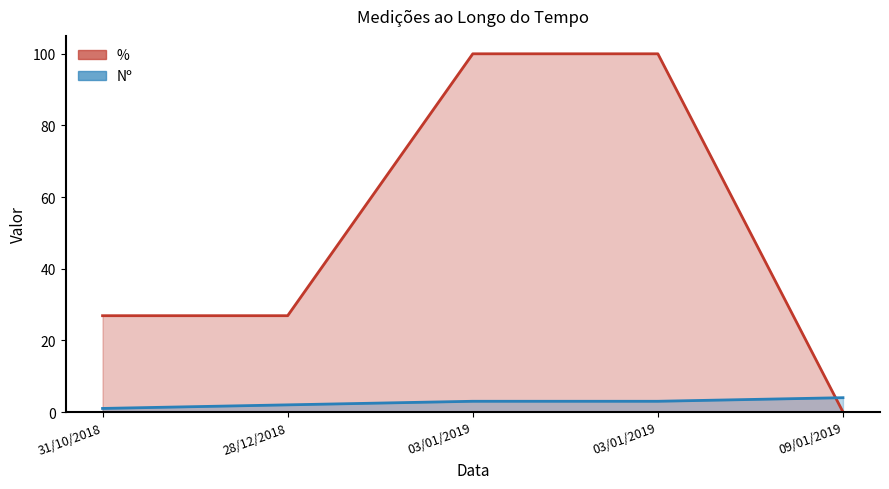

True or false: Nº has a value of 4.0 at 03/01/2019.

False